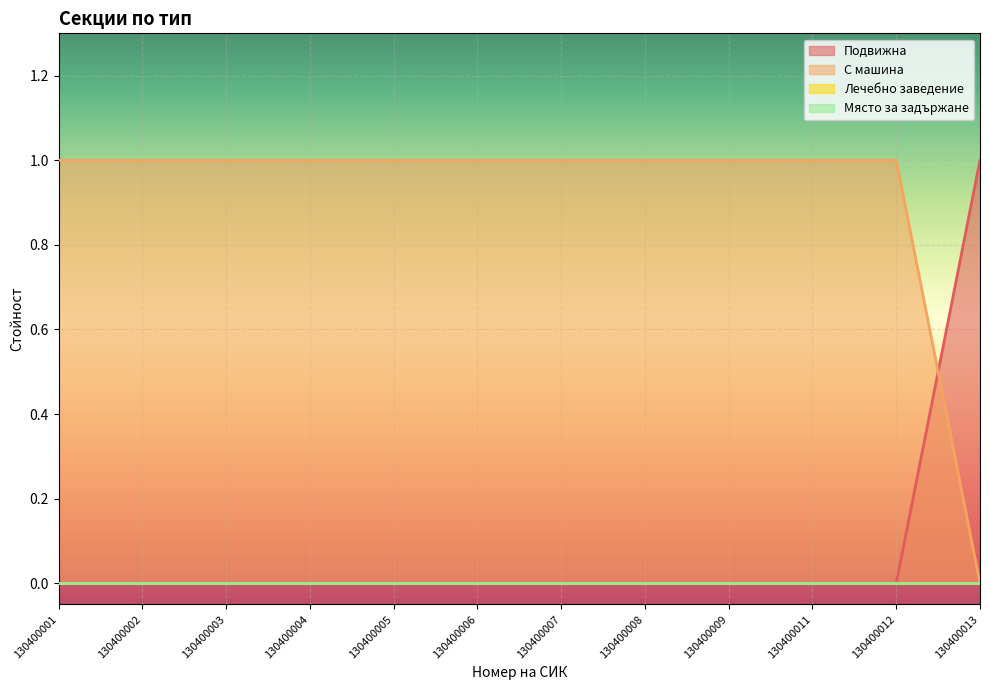

At which category does the chart reach its peak across all series?

130400001